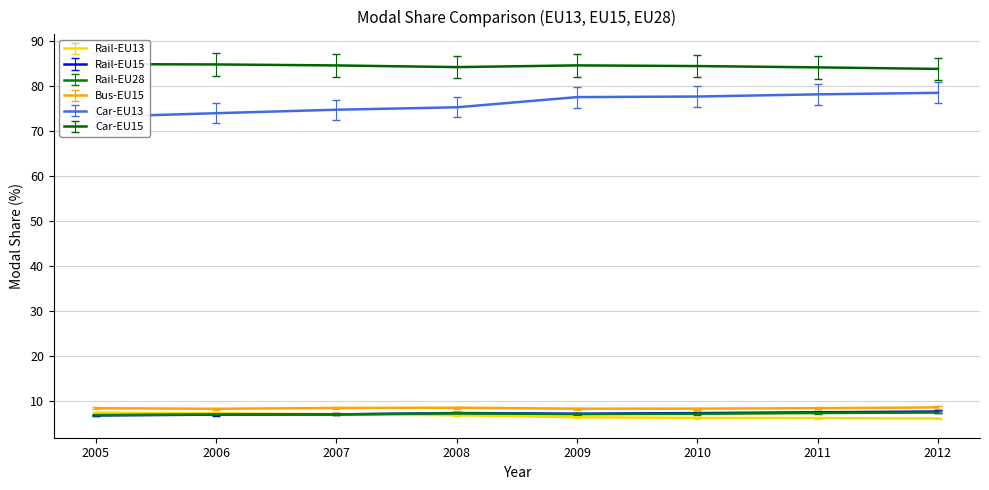

True or false: Rail-EU28 and Bus-EU15 intersect in this chart.

False